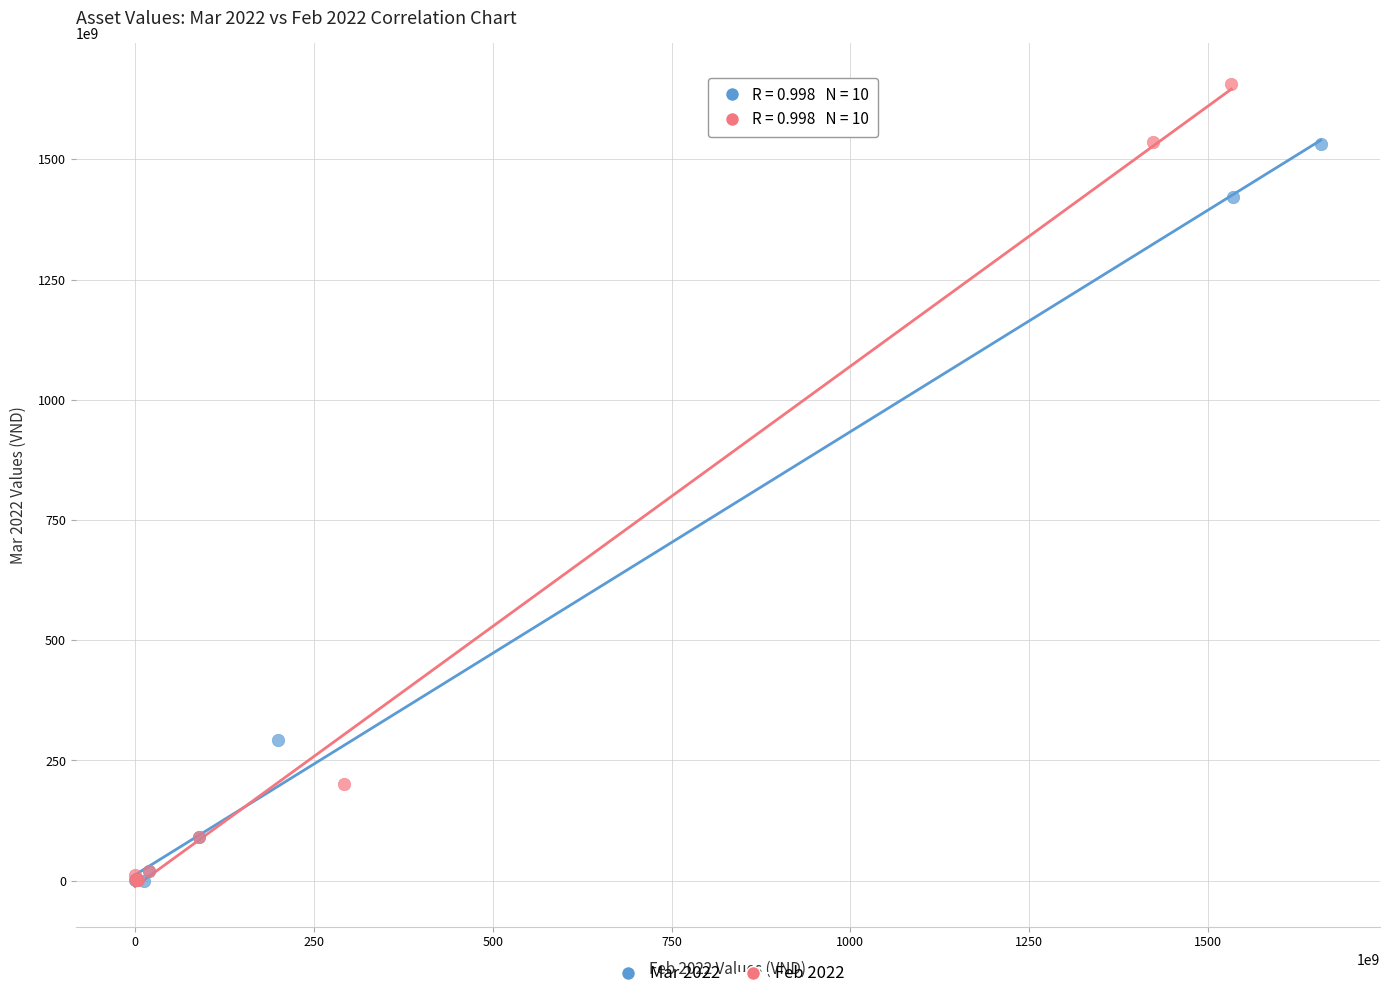

Which series has the widest spread of Y values?

Feb 2022